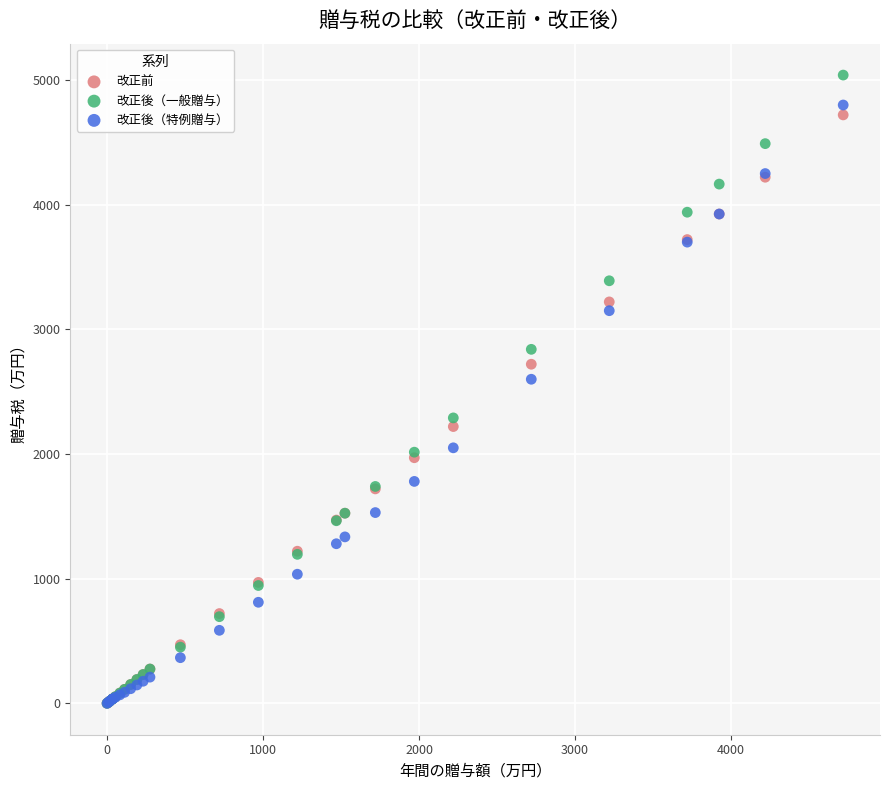

Across all series, what Y value is closest to 2519?

2599.5